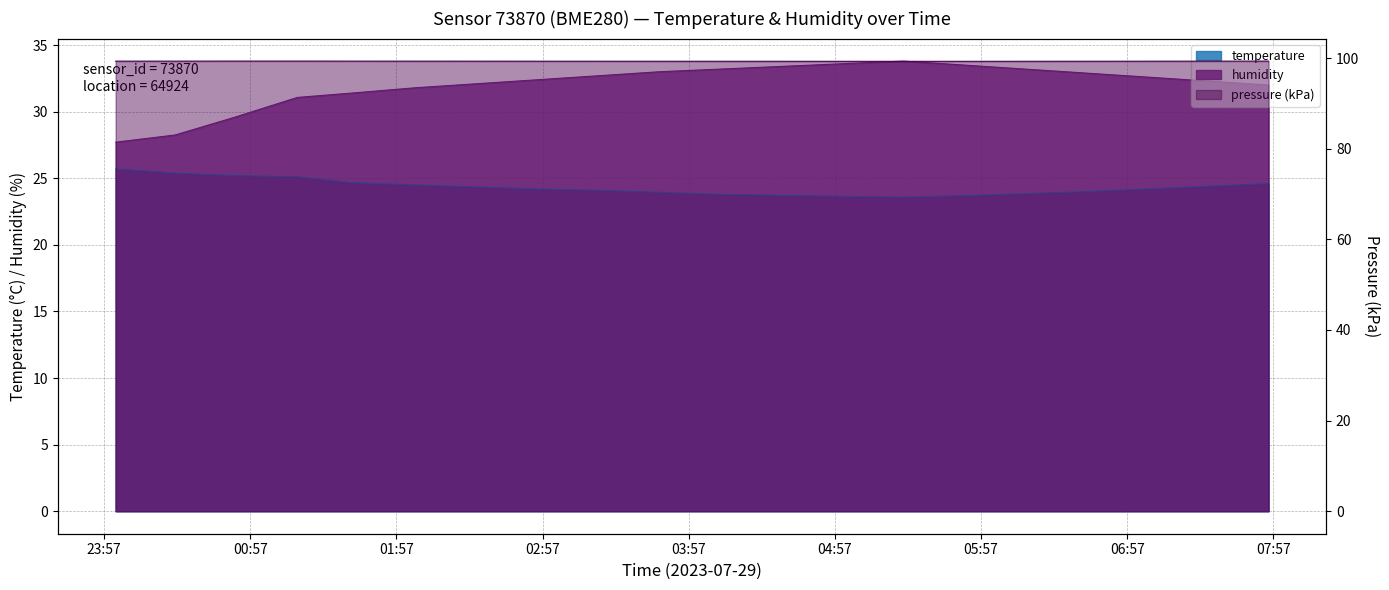

Which category has the lowest value across all series?

05:25